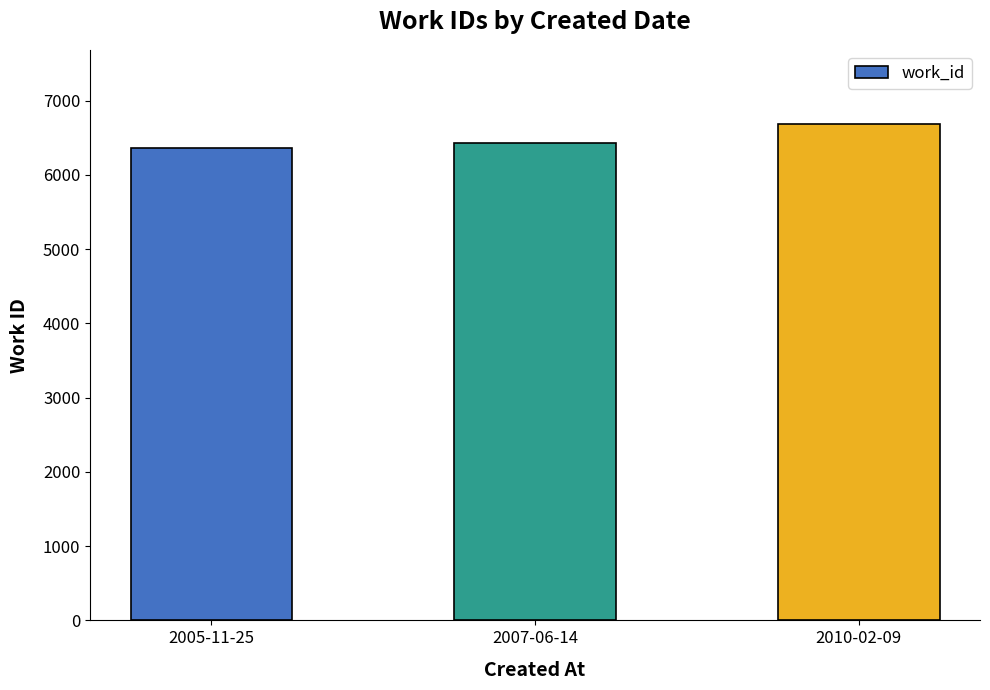

Is it true that the value at 2010-02-09 is 11758?

False